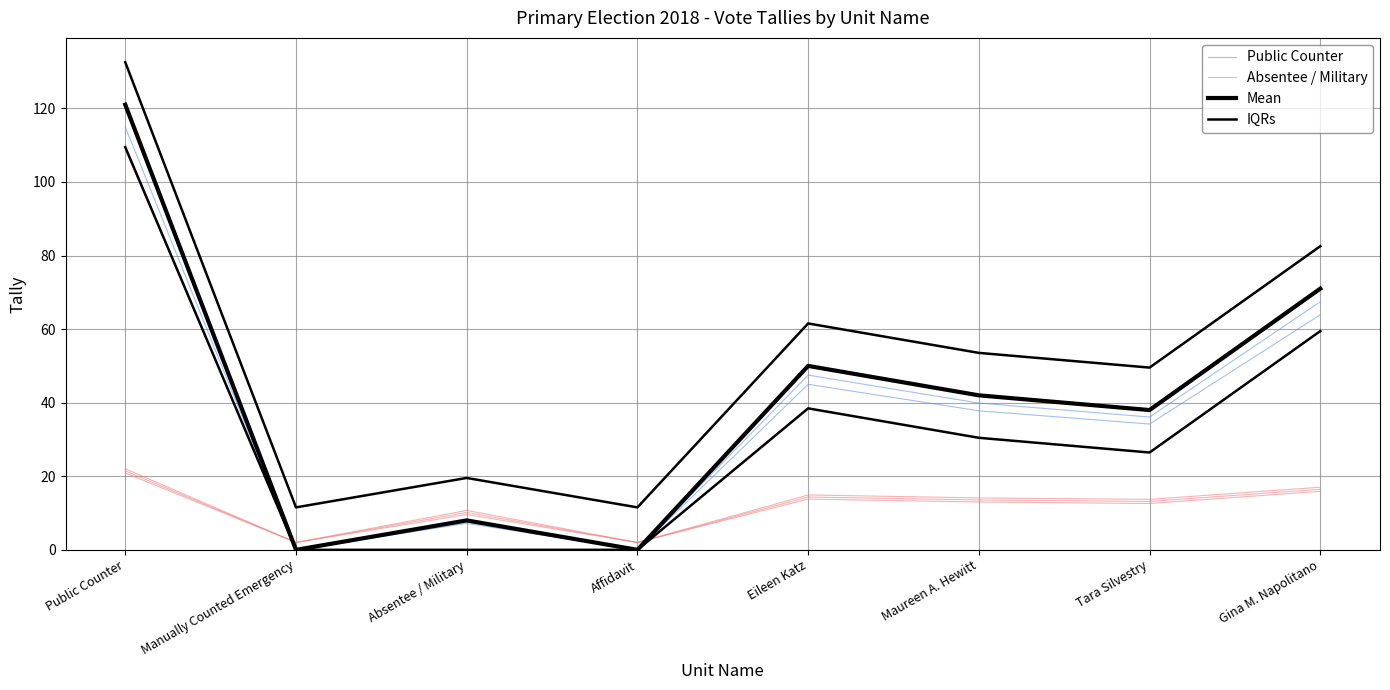

At which label does Mean reach its minimum?

Manually Counted Emergency